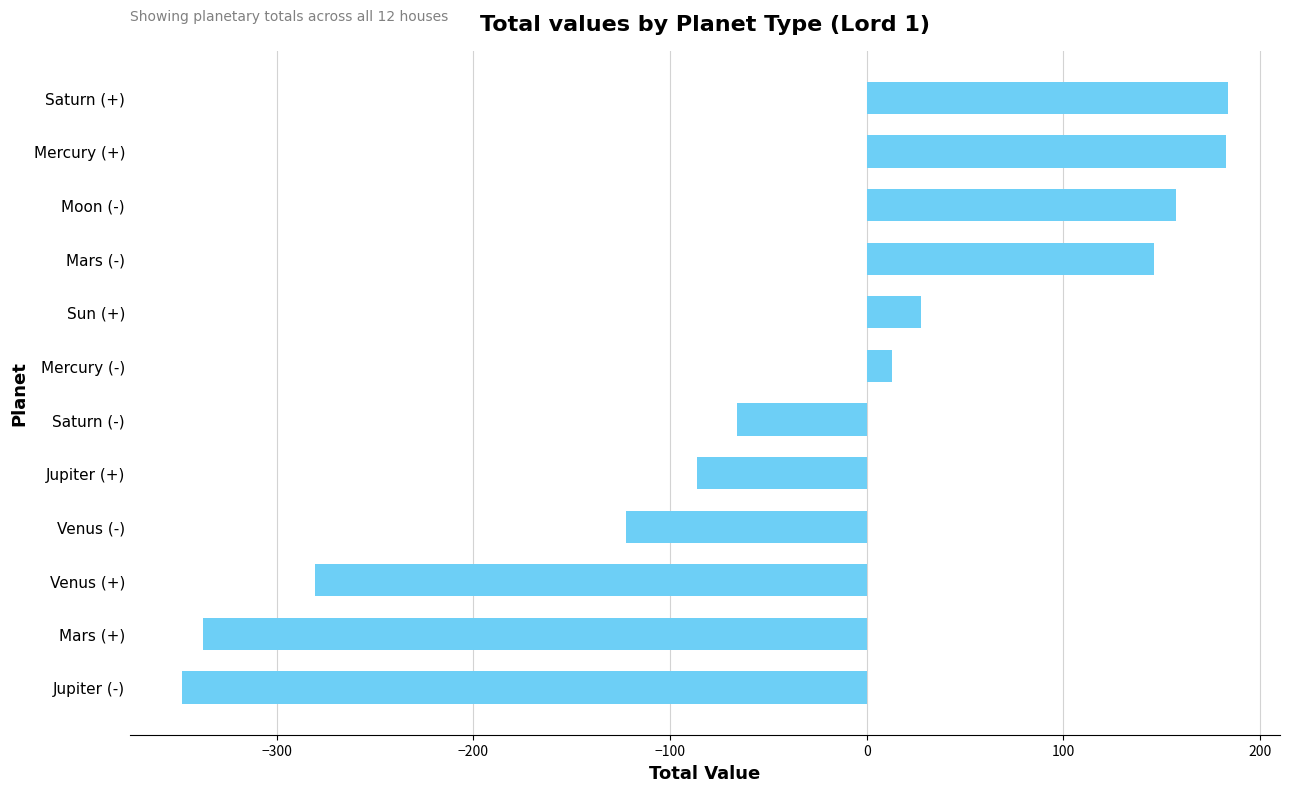

What is the label of the 3rd bar from the bottom?

Venus (+)